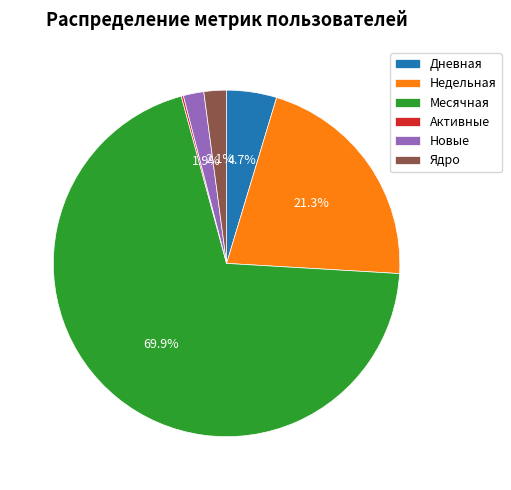

True or false: Ядро accounts for 39% of the total.

False